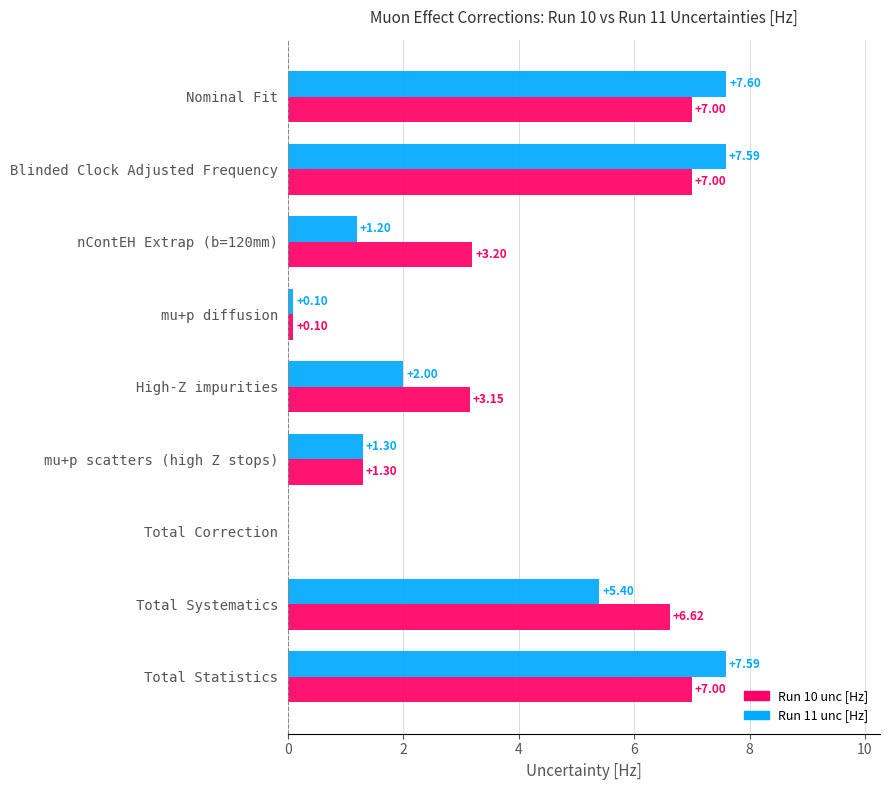

Count the number of categories in the chart.

9